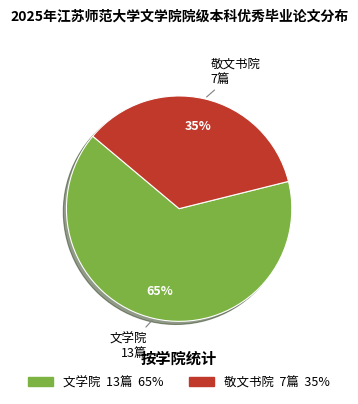

To the nearest percent, what is the difference between the 敬文书院 and 文学院 slice percentages?

30%